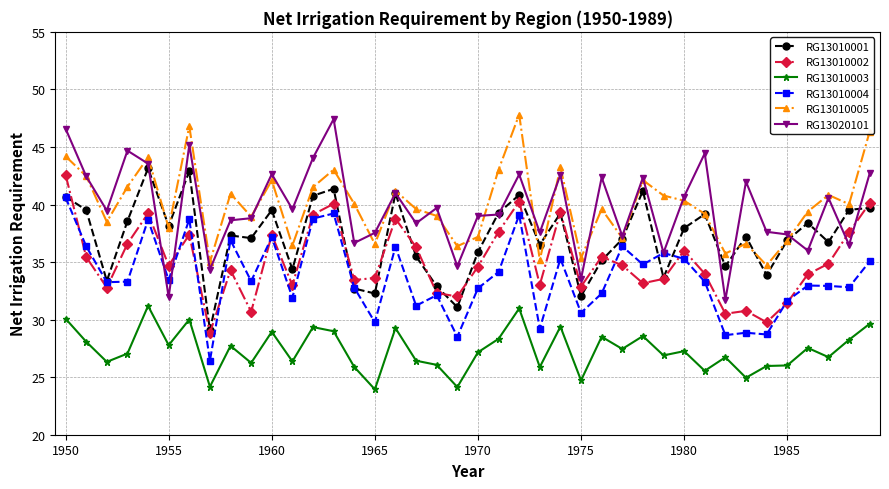

What is the value of the RG13010004 point at the 26th from the left?

30.6